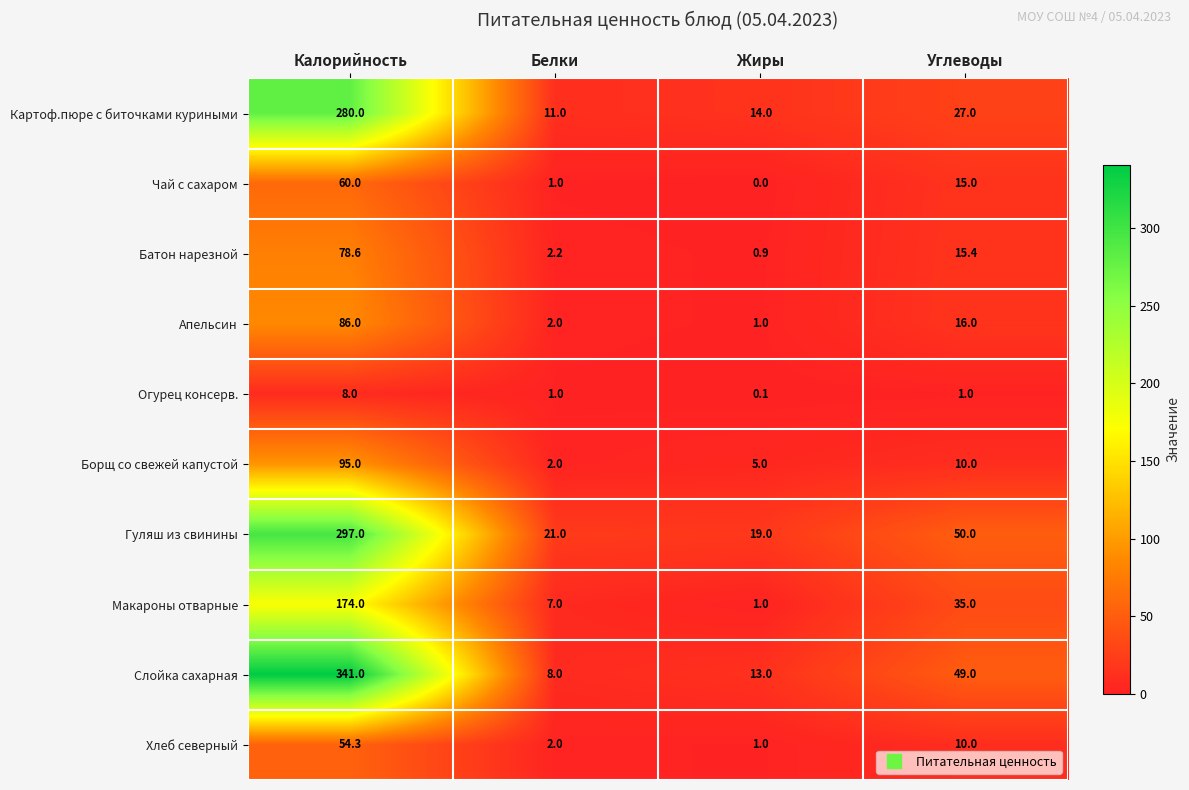

Rank the series at Калорийность from highest to lowest value.

Слойка сахарная, Гуляш из свинины, Картоф.пюре с биточками куриными, Макароны отварные, Борщ со свежей капустой, Апельсин, Батон нарезной, Чай с сахаром, Хлеб северный, Огурец консерв.